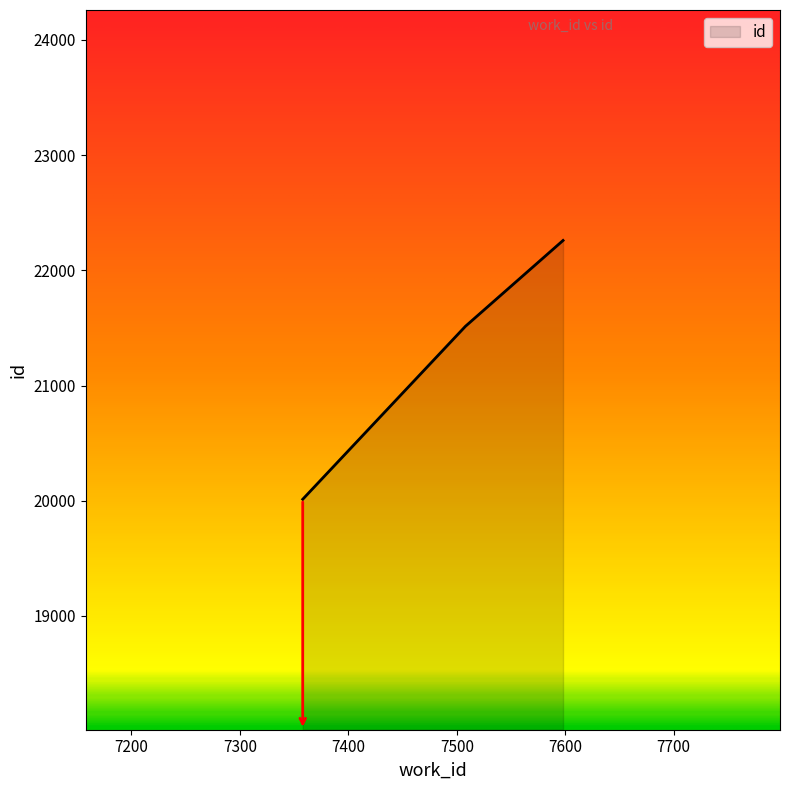

What is the average value?

21262